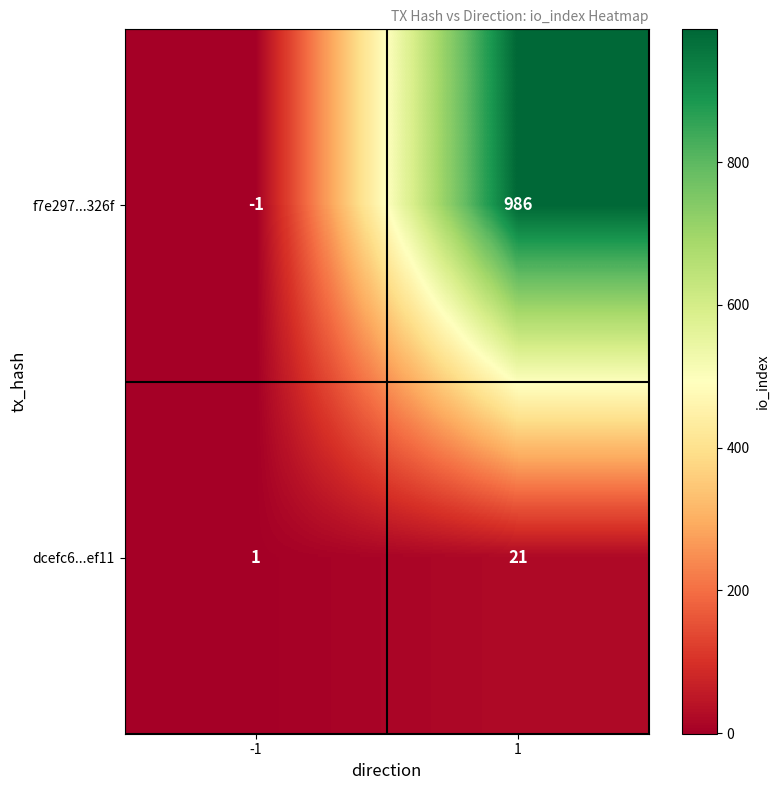

Is it true that dcefc6...ef11 equals 21 at 1?

True